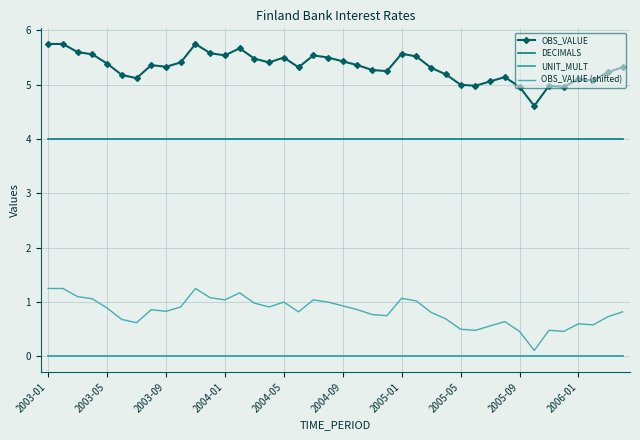

Rank the series by their average value, from highest to lowest.

OBS_VALUE, DECIMALS, OBS_VALUE (shifted), UNIT_MULT